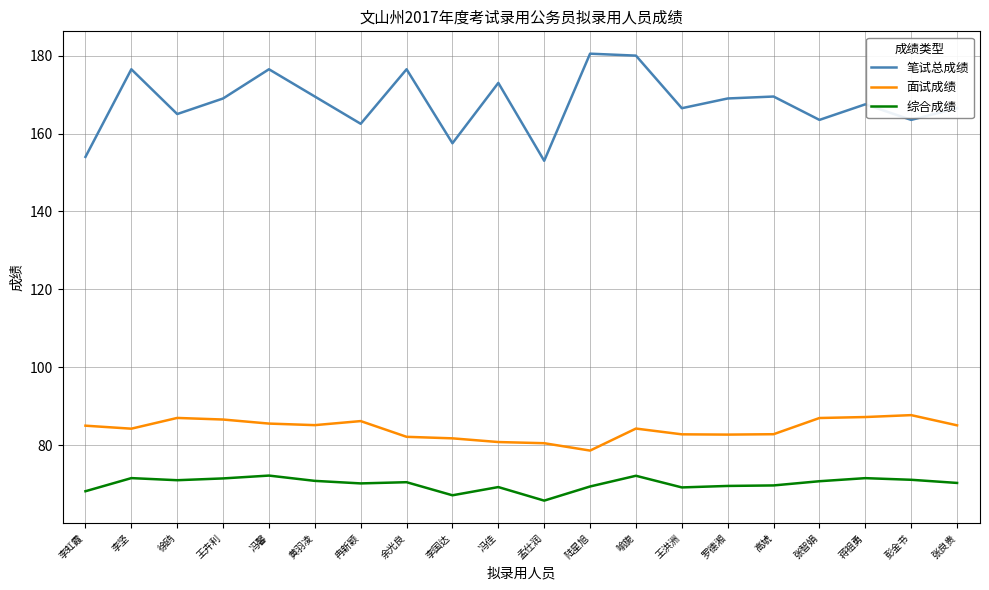

What position from the right is 李虹霞?

20